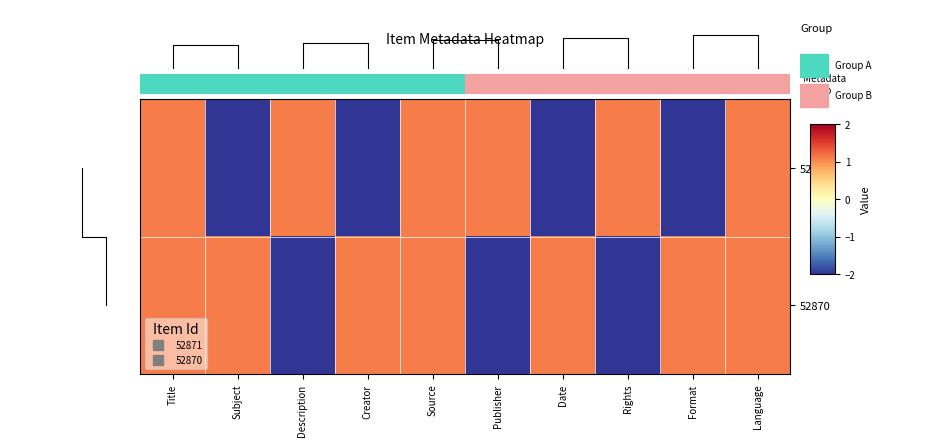

Which series has the largest range (max minus min)?

52871